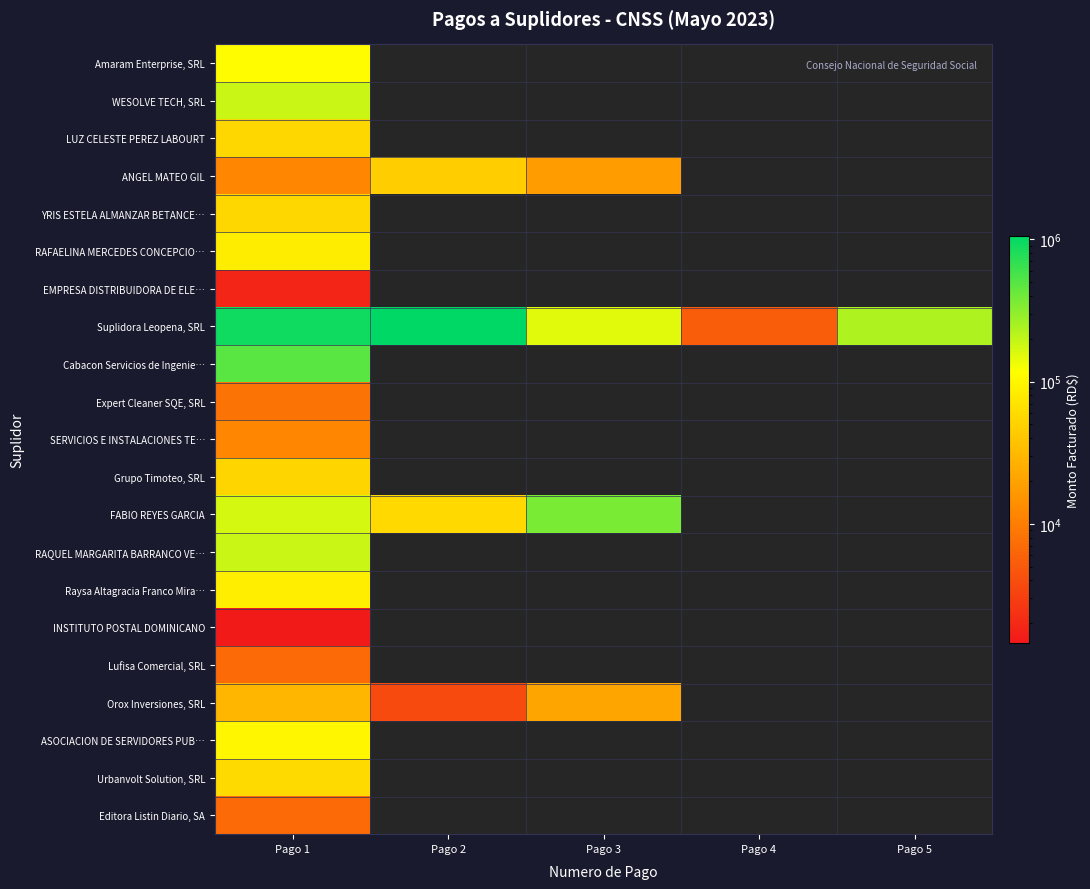

Between Pago 2 and Pago 3, which series saw the biggest shift?

Suplidora Leopena, SRL